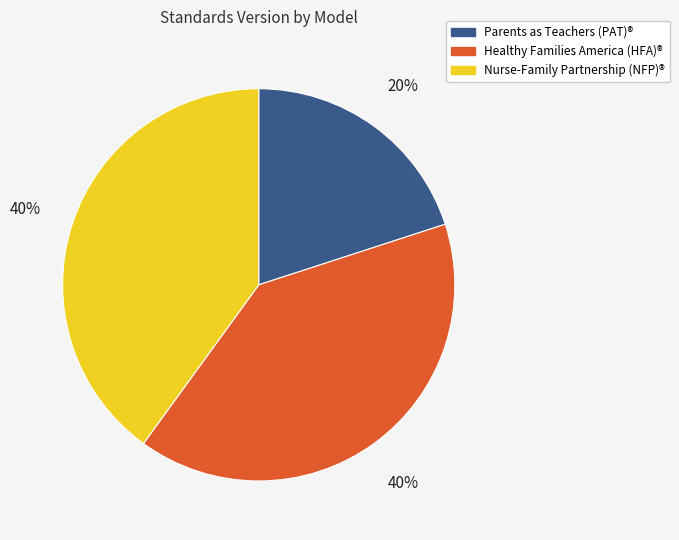

Is there a majority slice in this chart?

No